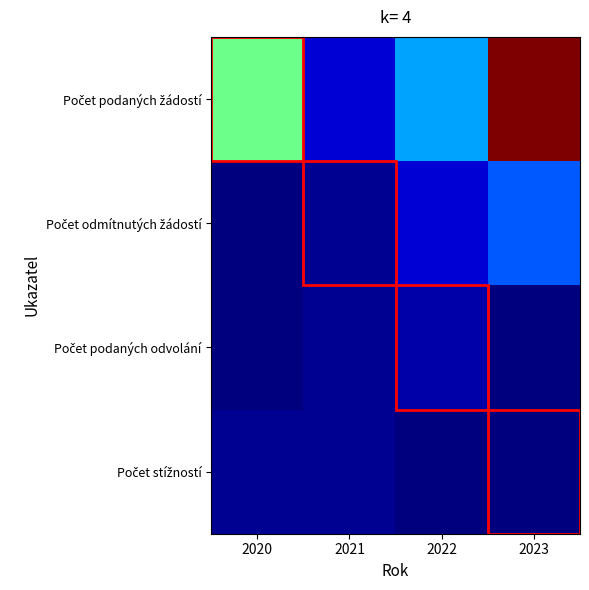

Which series has the largest total across all categories?

Počet podaných žádostí